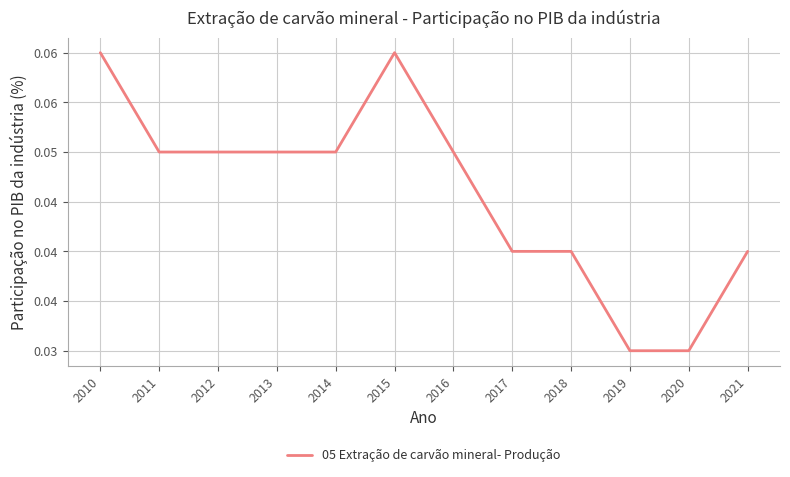

The chart shows a value of 0.1 at 2016. True or false?

True